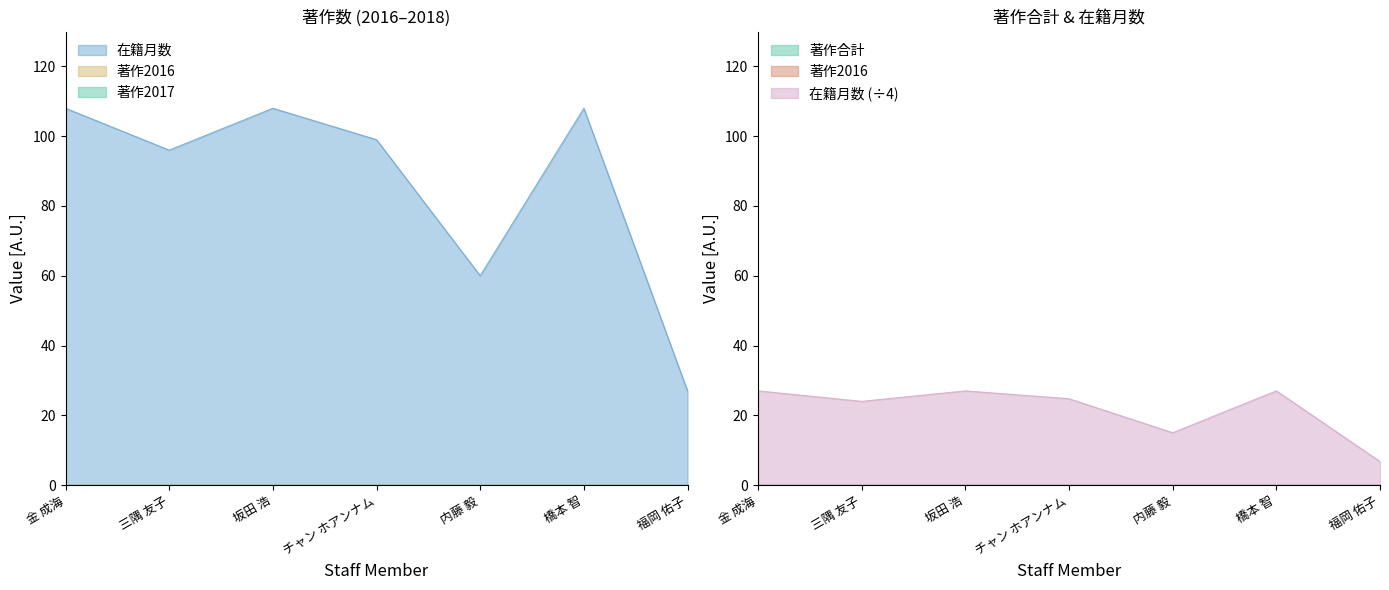

What is the label of the 4th point from the right?

チャン ホアンナム